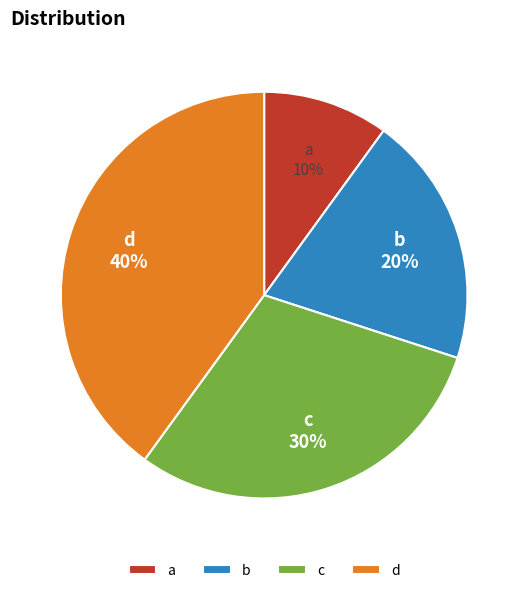

To the nearest percent, what is the difference between the b and c slice percentages?

10%